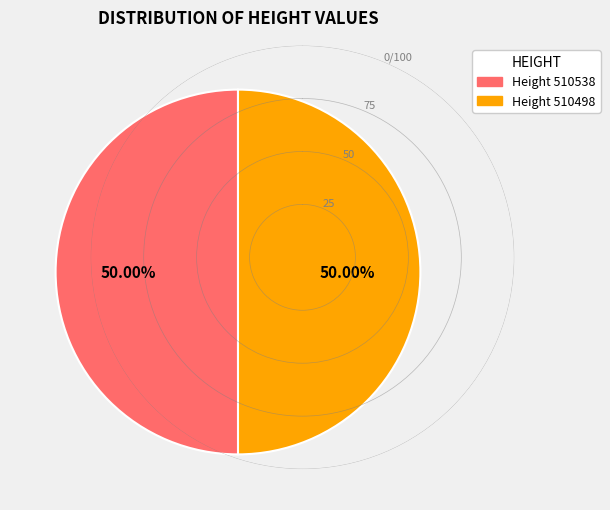

What is the smallest slice in the pie chart?

510498